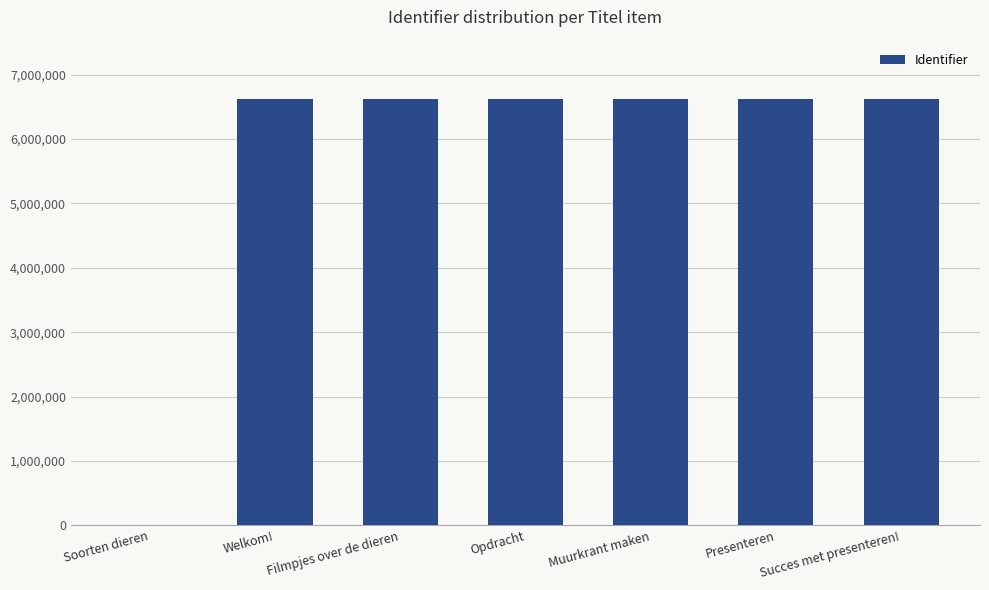

What is the maximum value shown in the chart?

6622313